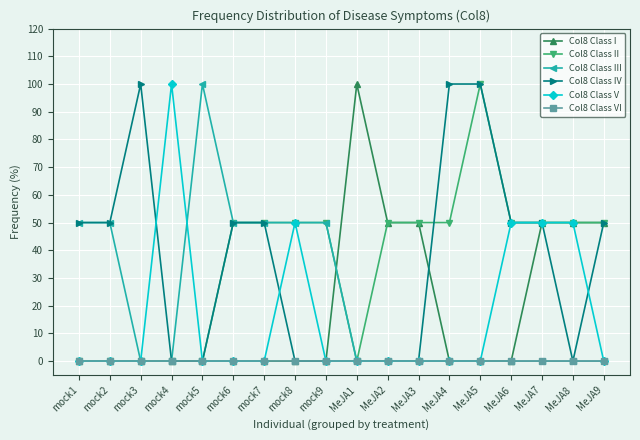

Count the number of data series in this chart.

6